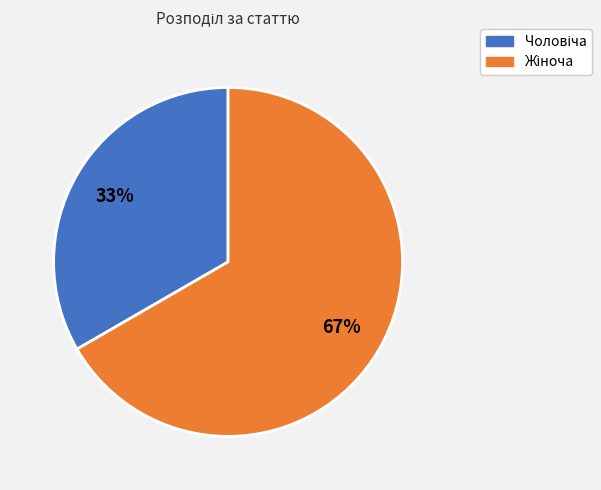

Is there any slice that represents more than half of the pie?

Yes